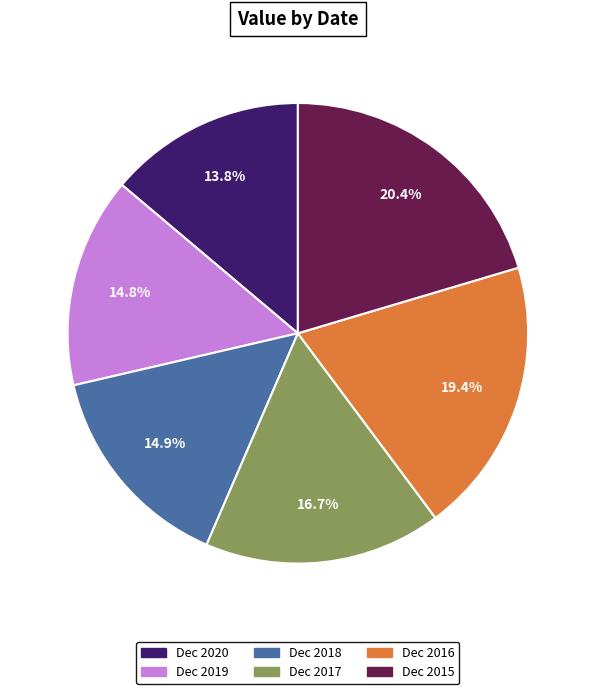

The Dec 2019 slice represents 29% of the pie. True or false?

False